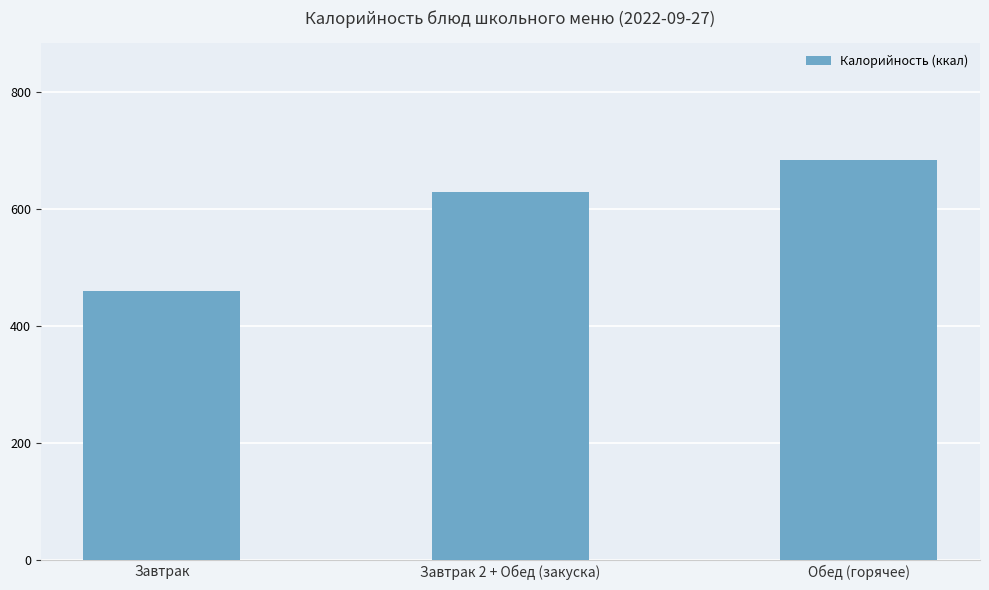

The chart shows a value of 629.2 at Завтрак 2 + Обед (закуска). True or false?

True